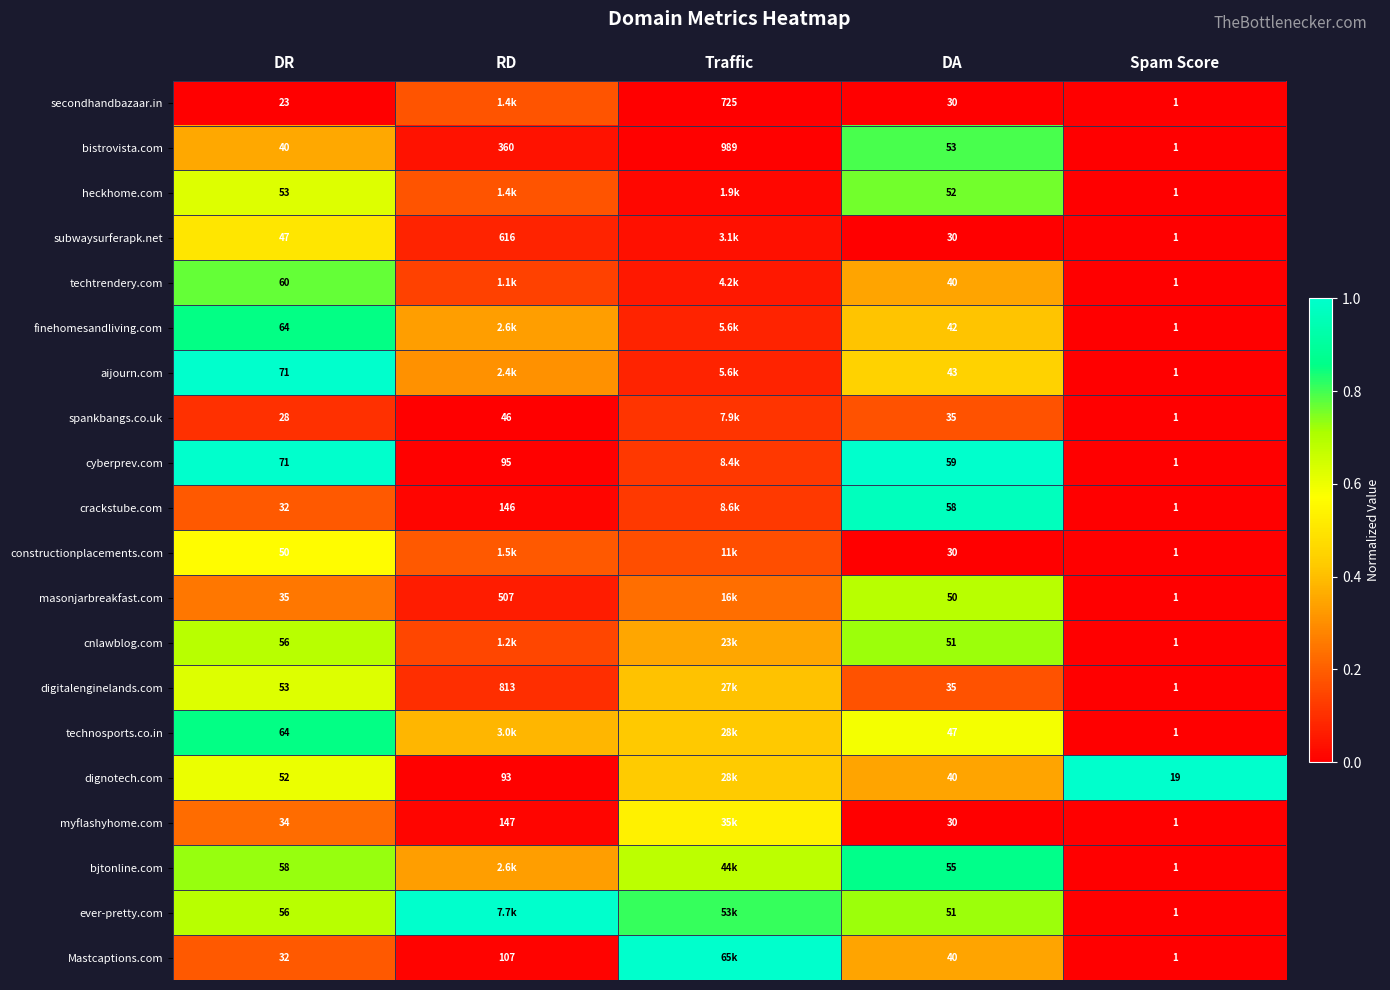

Is the value of secondhandbazaar.in at DA greater than the value of masonjarbreakfast.com at RD?

No